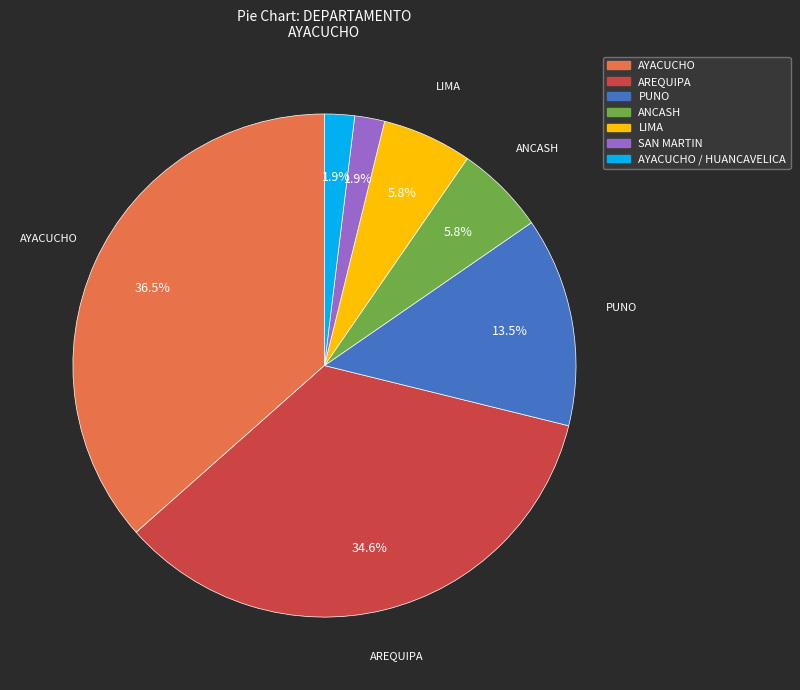

Is there any slice that represents more than half of the pie?

No